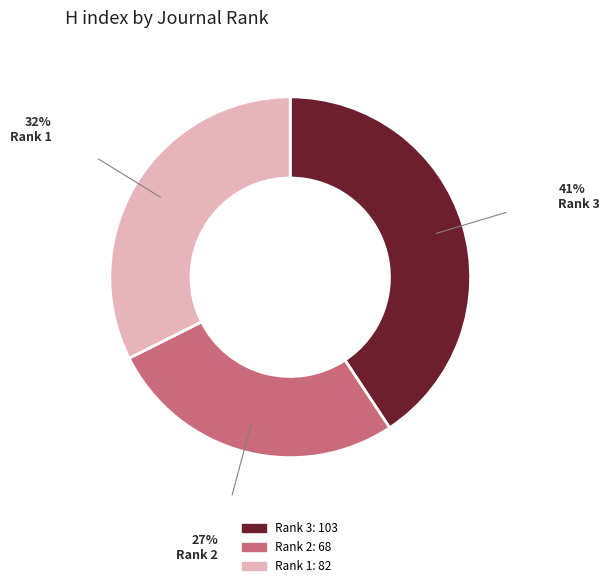

Is there a majority slice in this chart?

No